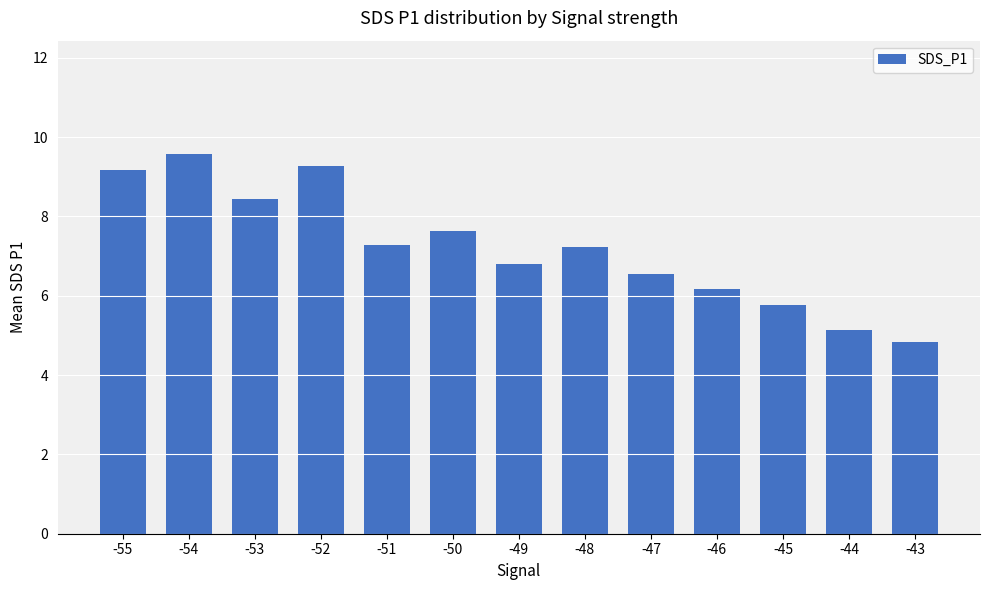

Which label corresponds to the largest value in the chart?

-54